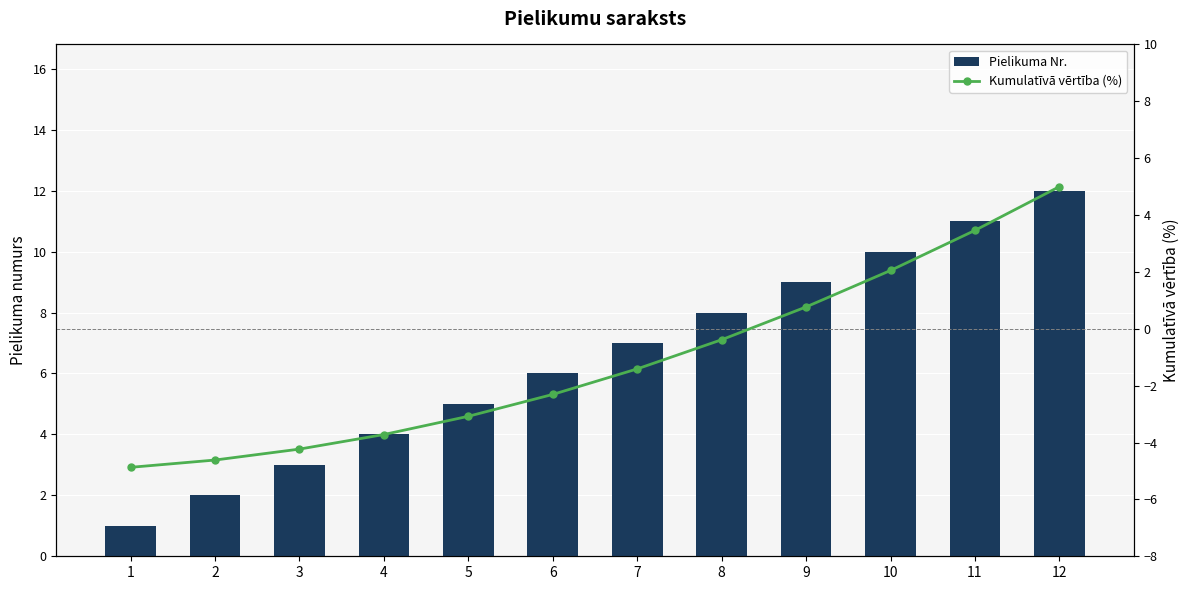

Rank the series at 7 from lowest to highest value.

Kumulatīvā vērtība (%), Pielikuma Nr.